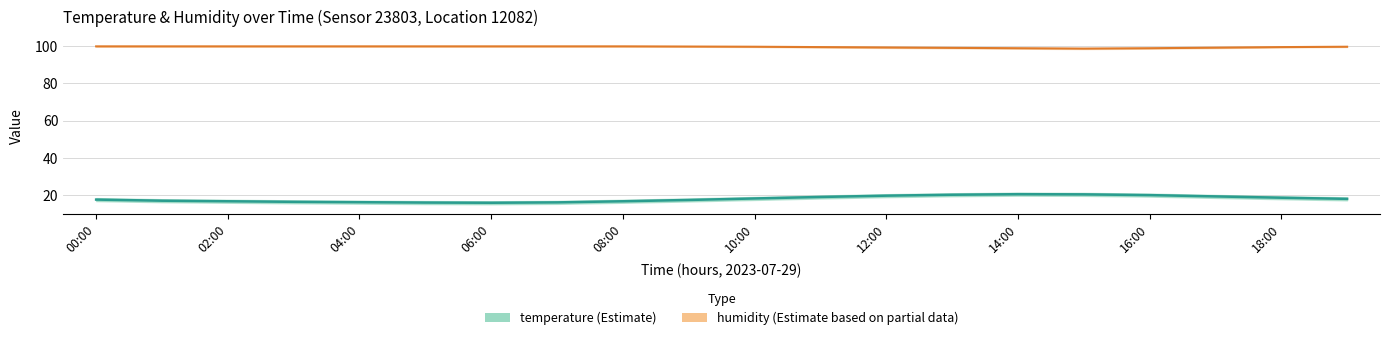

Which category has the lowest value in the temp_lower series?

06:00